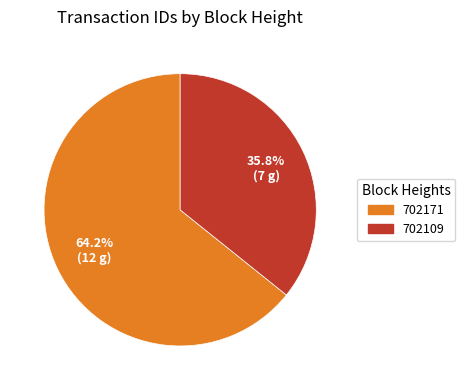

To the nearest percent, what portion does 702171 represent?

64%